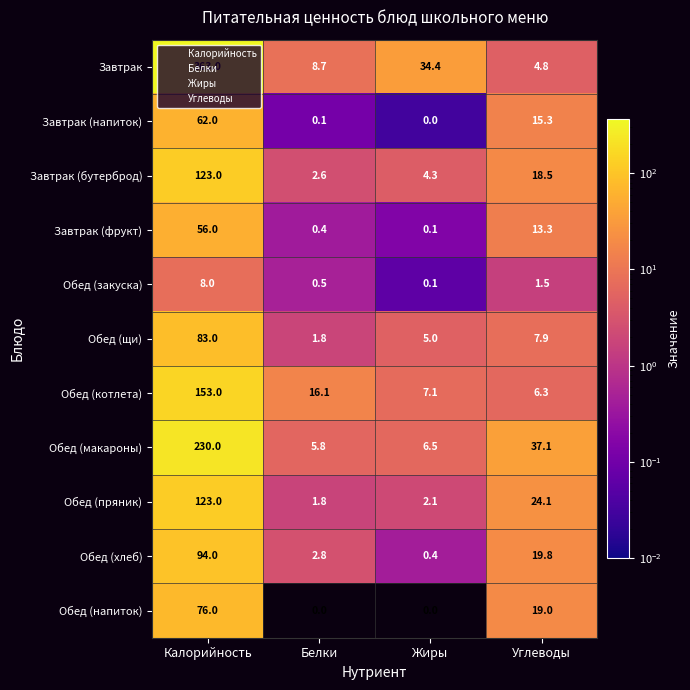

Rank the series at Углеводы from highest to lowest value.

Обед (макароны), Обед (пряник), Обед (хлеб), Обед (напиток), Завтрак (бутерброд), Завтрак (напиток), Завтрак (фрукт), Обед (щи), Обед (котлета), Завтрак, Обед (закуска)